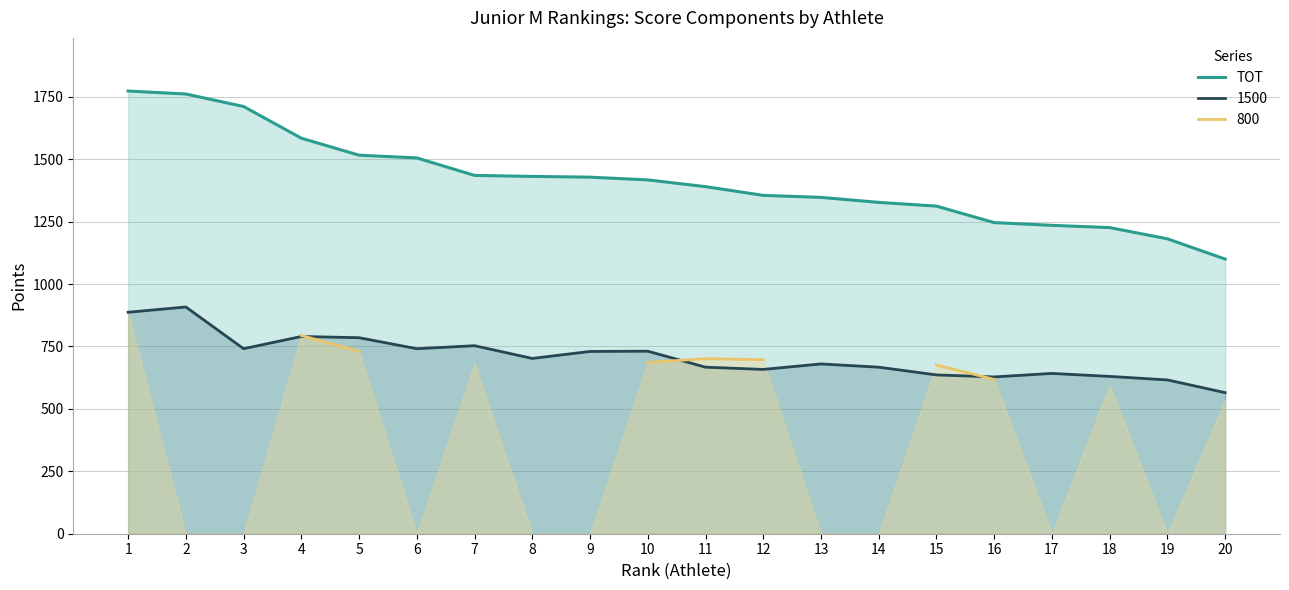

Where does the data first go above 1417?

1